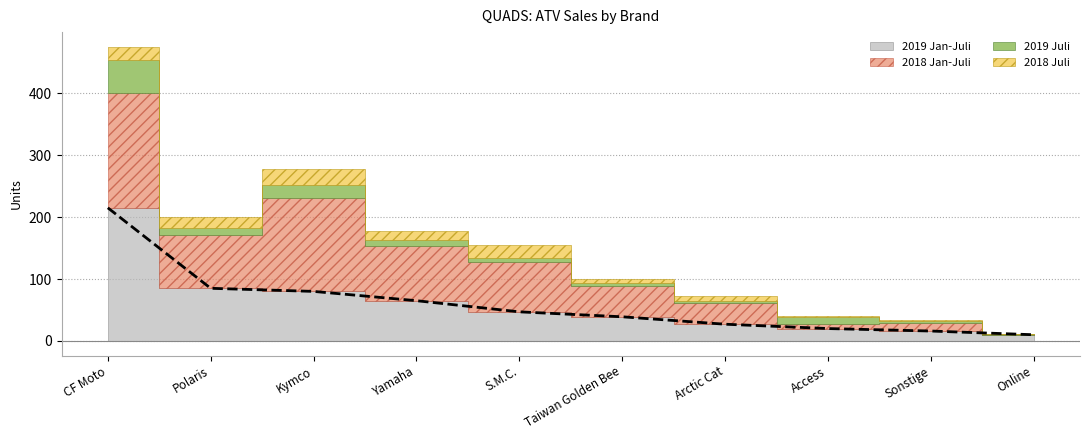

Is the value of 2019 Juli at Online greater than the value of 2019 Jan-Juli at Online?

No